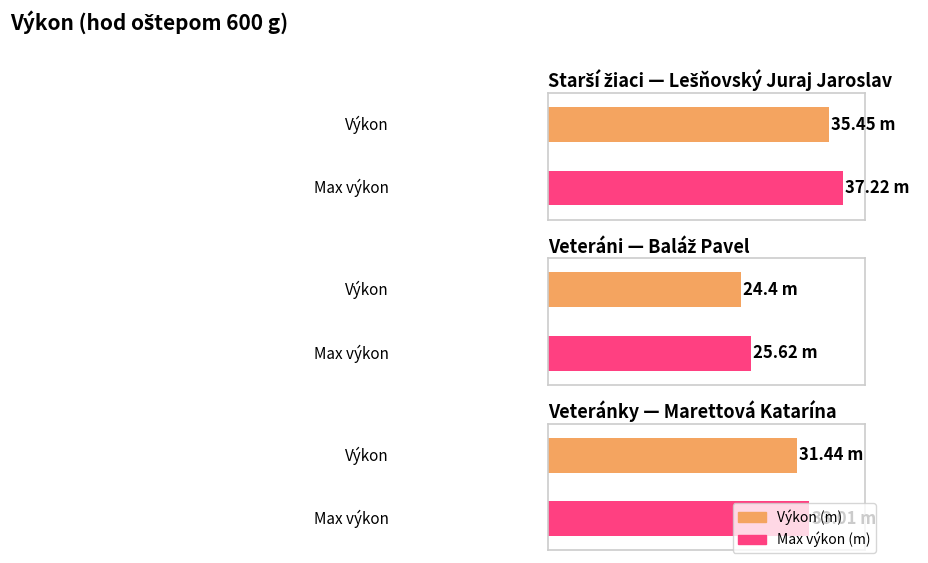

Approximately how many times larger is the value at hod oštepom 600 g - Veteránky compared to hod oštepom 600 g - Veteráni?

1.3